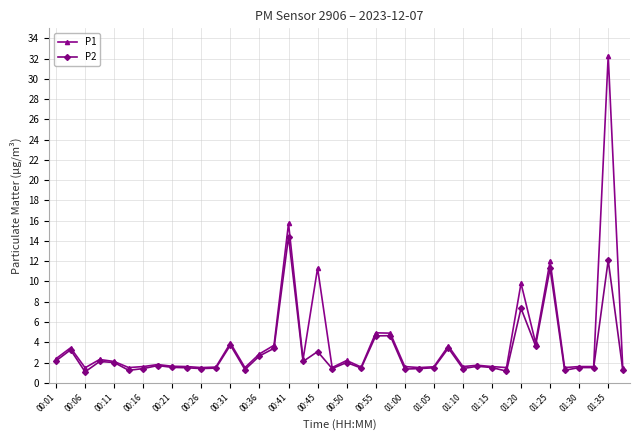

What is the lowest value of the P1 series?

1.5